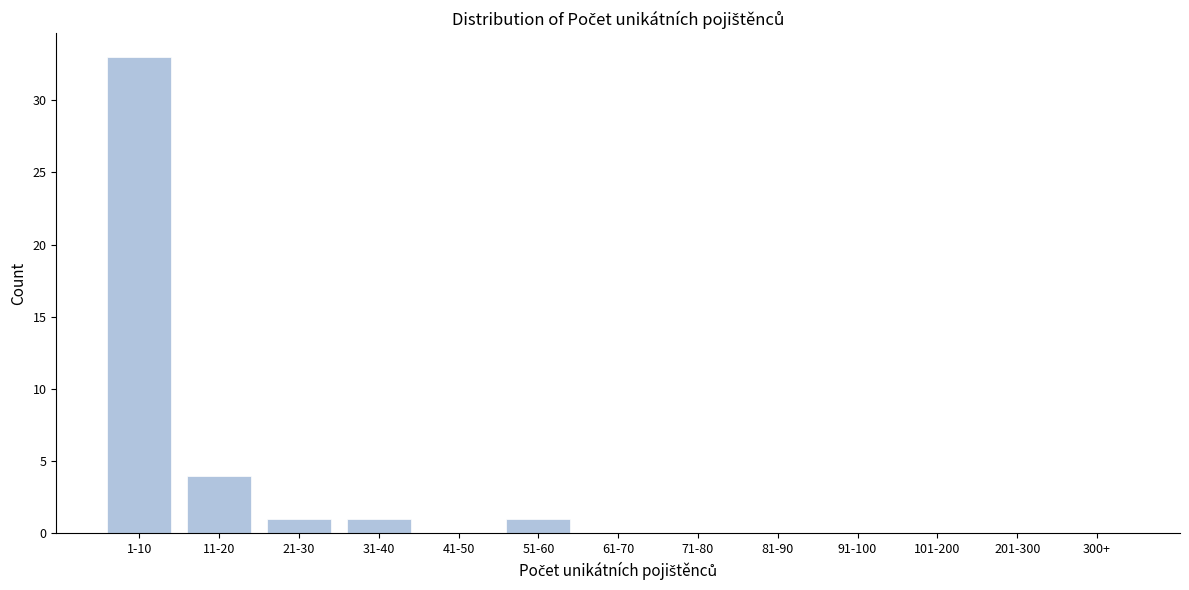

Reading left to right, list all the values displayed in this chart.

1-10=33	11-20=4	21-30=1	31-40=1	41-50=0	51-60=1	61-70=0	71-80=0	81-90=0	91-100=0	101-200=0	201-300=0	300+=0